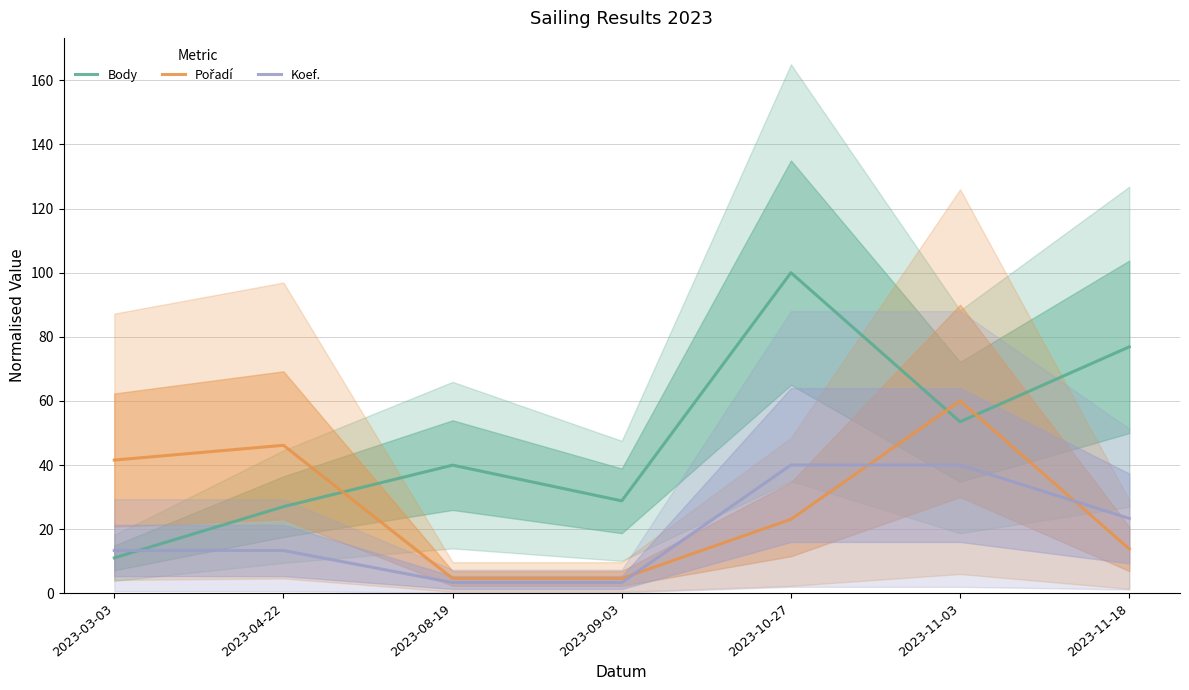

Rank the series by their maximum value, from lowest to highest.

Koef., Pořadí, Body